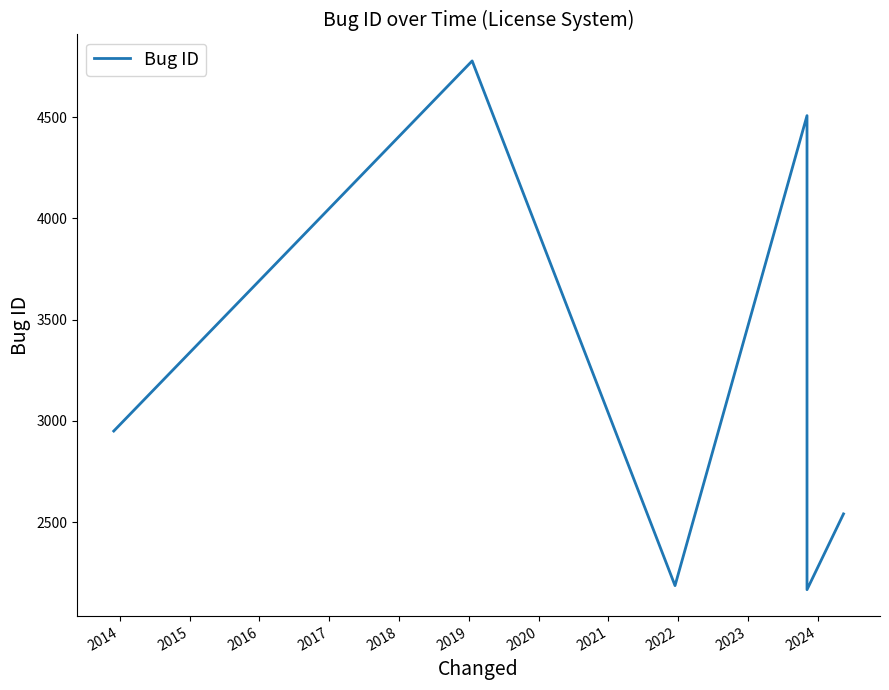

What is the greatest value displayed?

4777